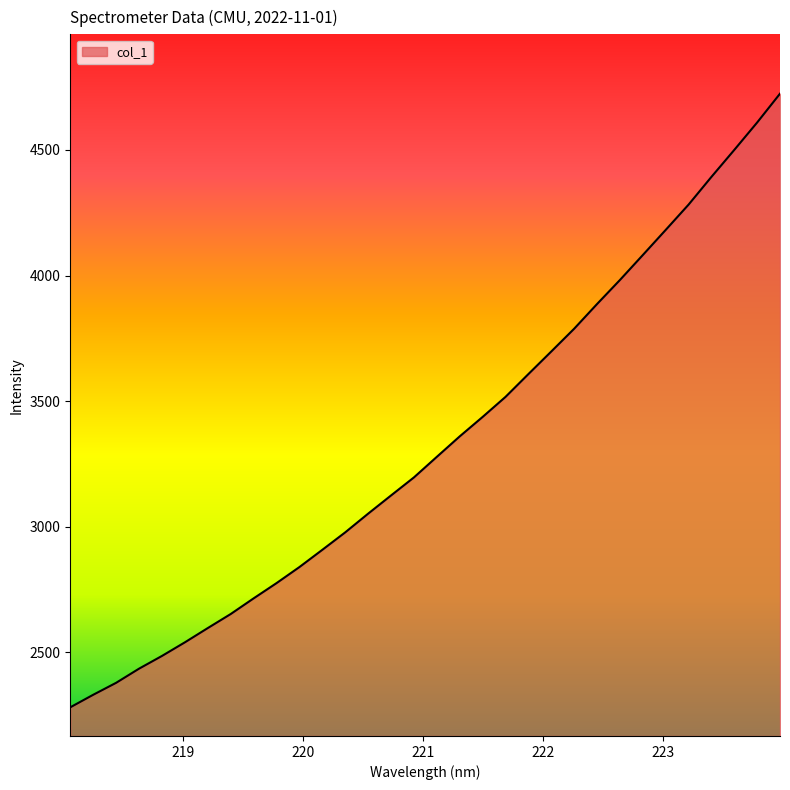

What is the difference between the maximum and minimum values?

2442.0